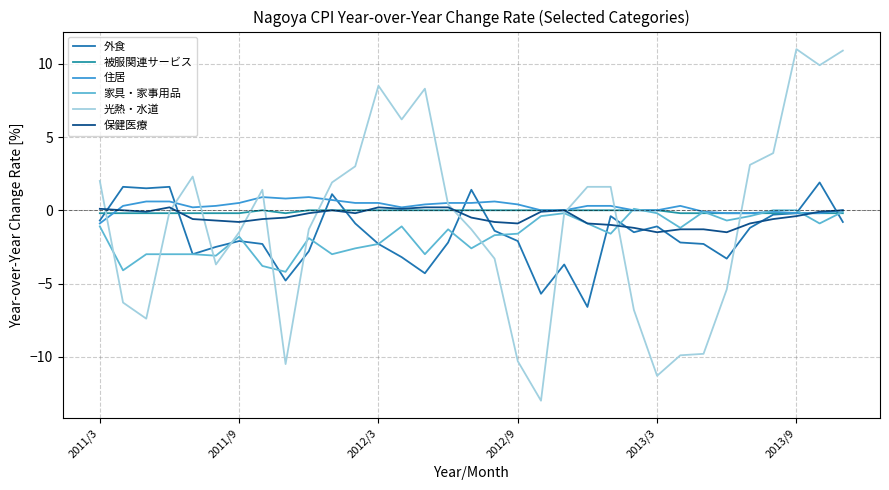

How many interior local valleys does the 保健医療 series have?

7